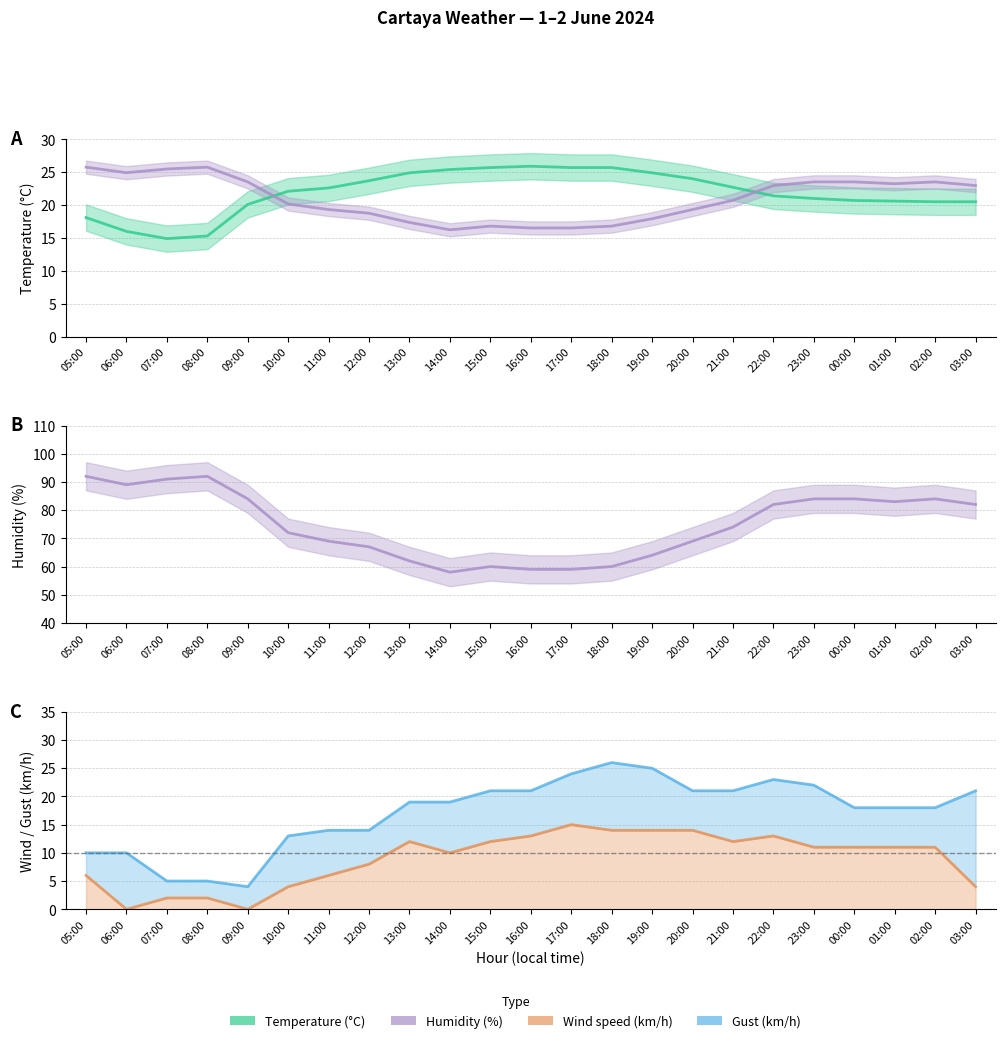

At how many categories does at least one series exceed 63?

17